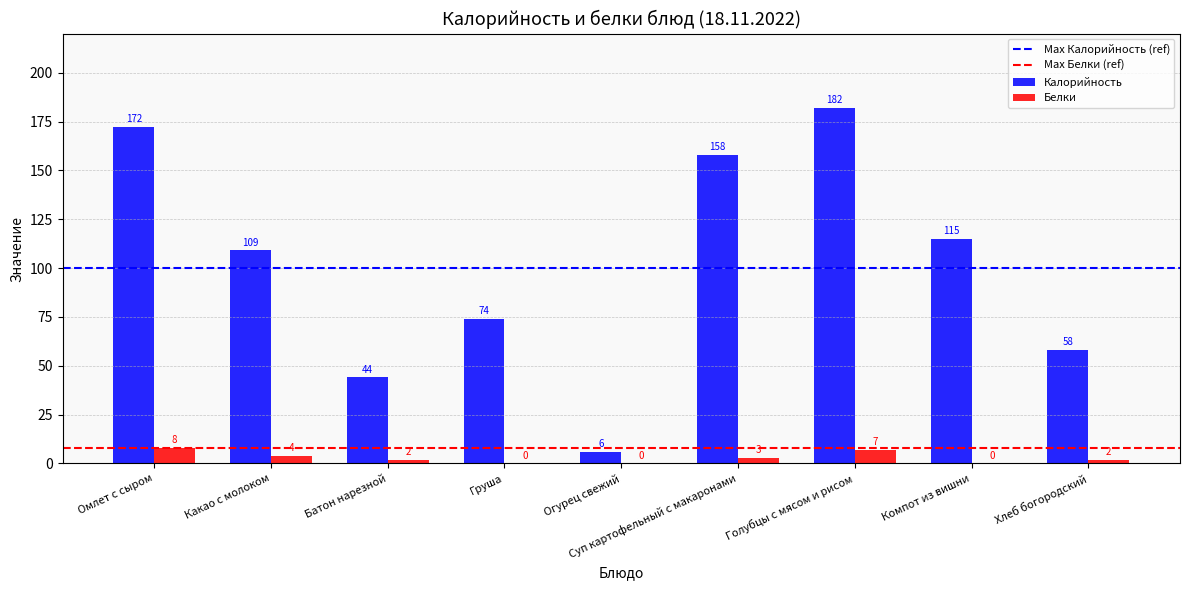

Reading left to right, transcribe all the data shown in this chart.

Калорийность: 172	109	44	74	6	158	182	115	58
Белки: 8	4	2	0	0	3	7	0	2